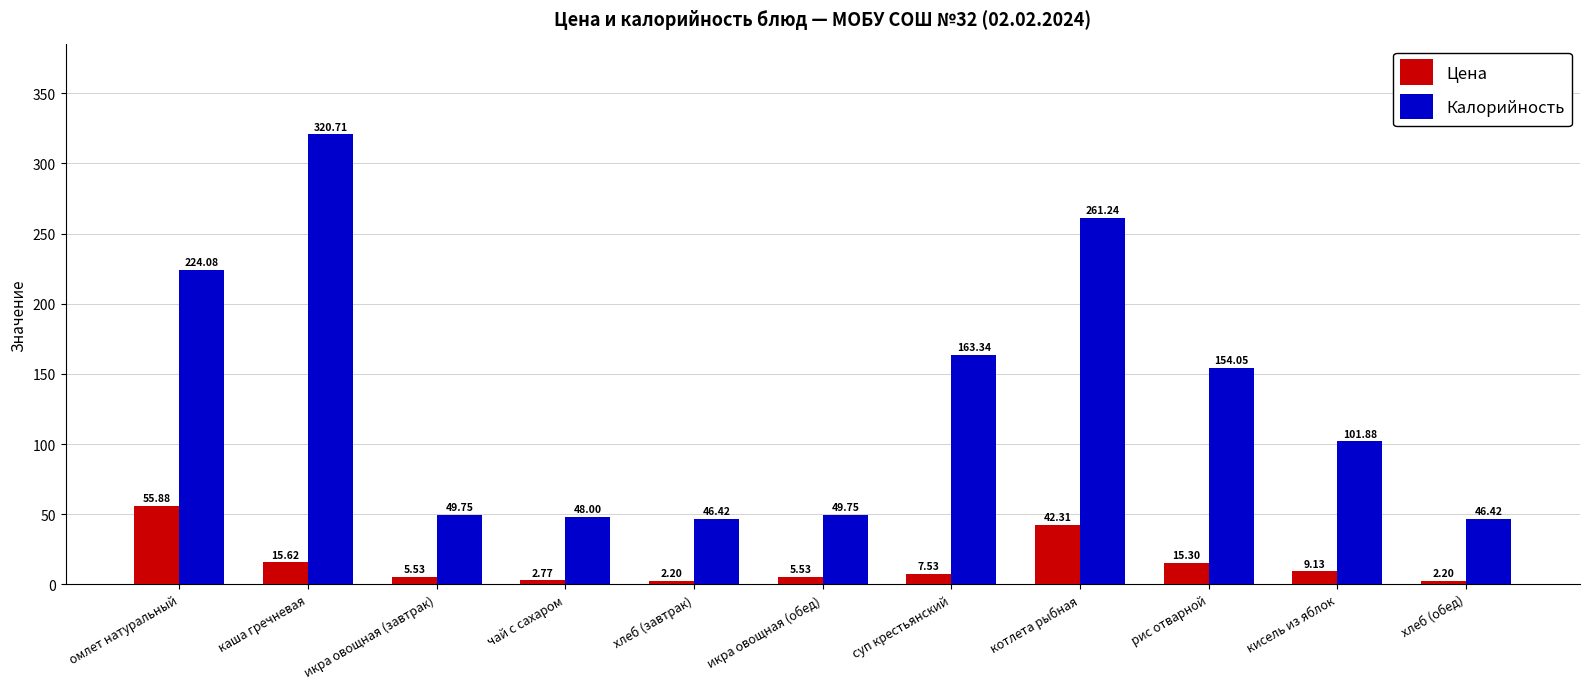

What is the difference between the maximum and minimum values in the Цена series?

53.7